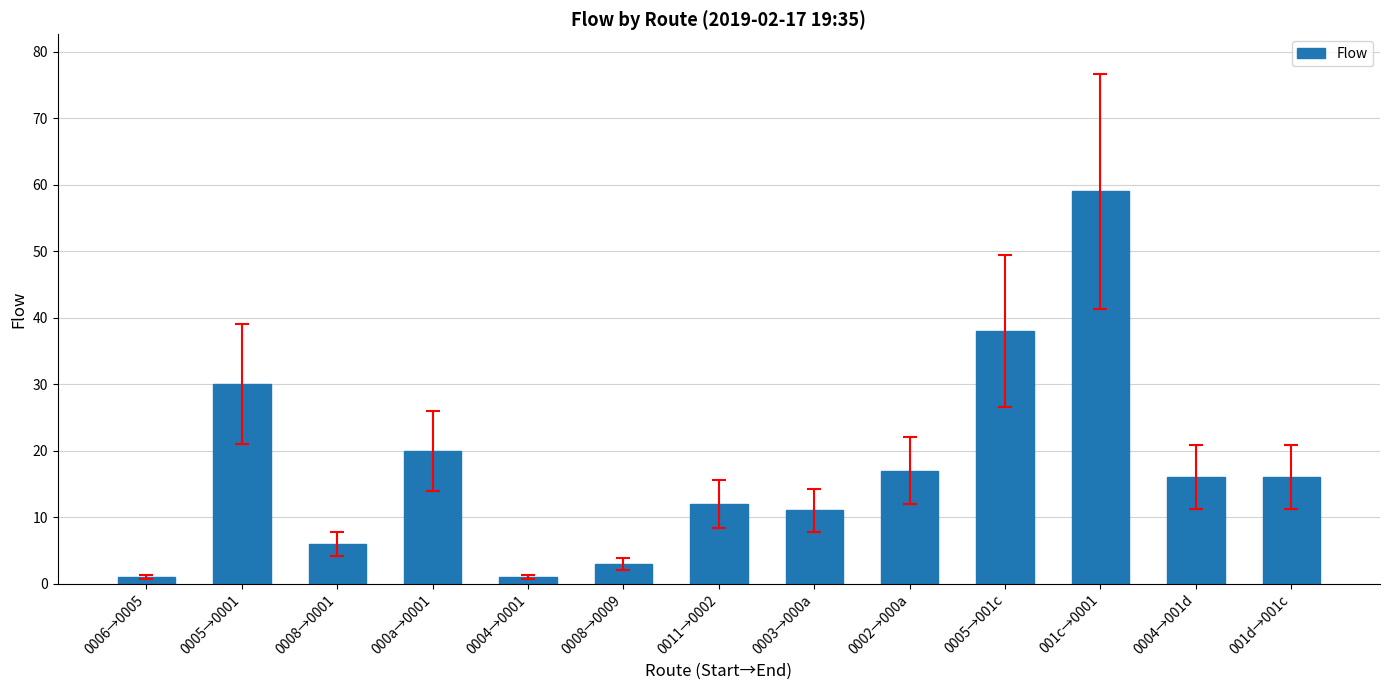

Where does the data first go above 16?

0005→0001